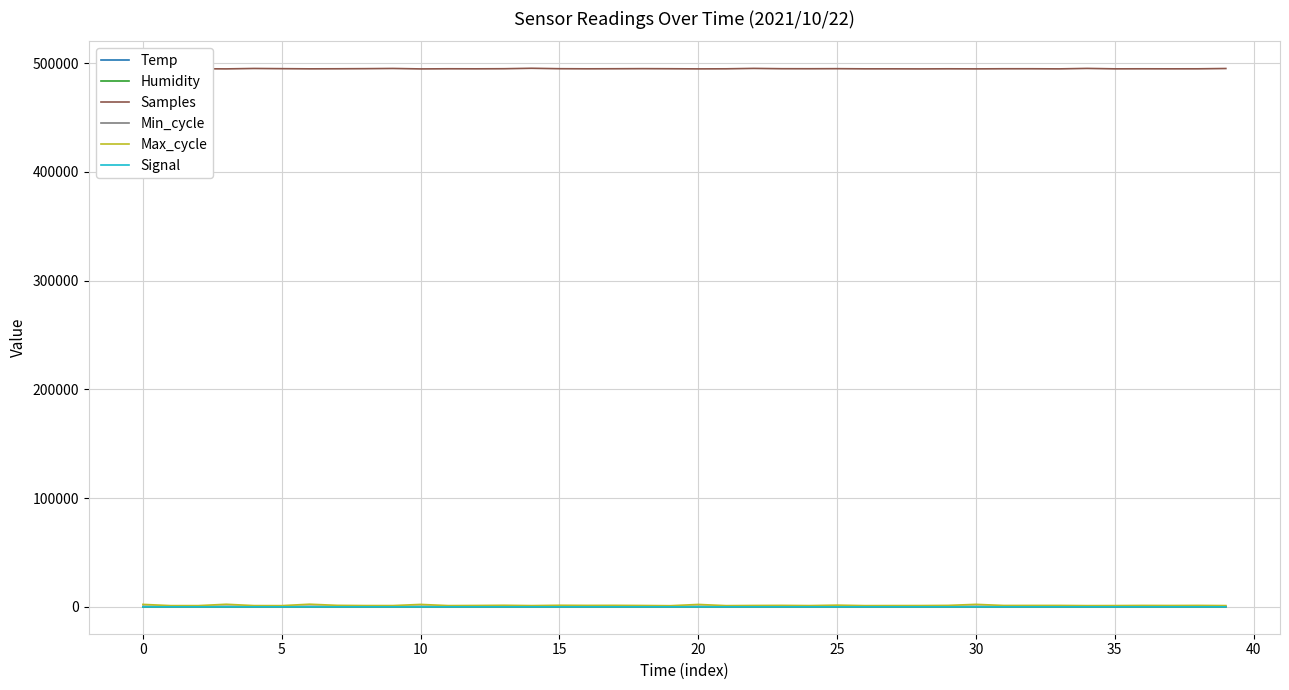

True or false: Samples and Humidity cross at least once.

False